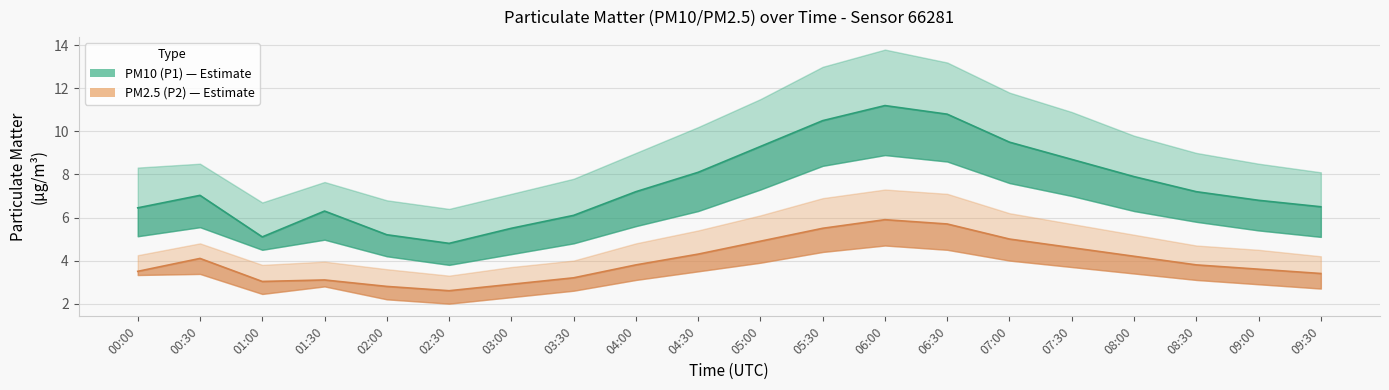

Reading right to left, transcribe all the data shown in this chart.

PM10 (P1): 6.5	6.8	7.2	7.9	8.7	9.5	10.8	11.2	10.5	9.3	8.1	7.2	6.1	5.5	4.8	5.2	6.3	5.1	7.0	6.5
PM2.5 (P2): 3.4	3.6	3.8	4.2	4.6	5.0	5.7	5.9	5.5	4.9	4.3	3.8	3.2	2.9	2.6	2.8	3.1	3.0	4.1	3.5